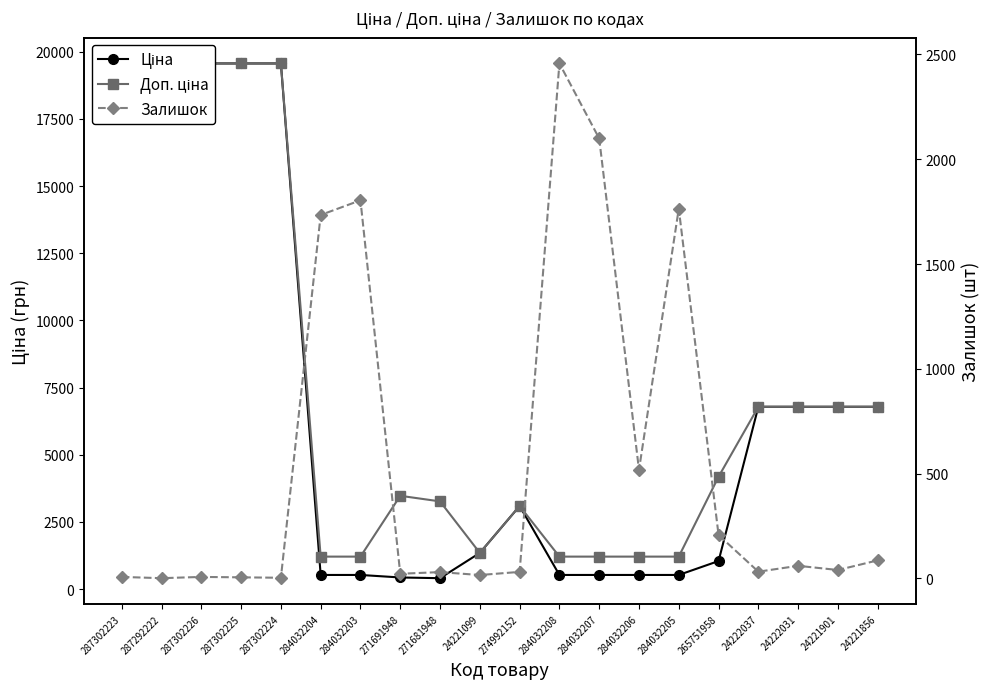

At which label is Ціна closest to 9986?

24222037